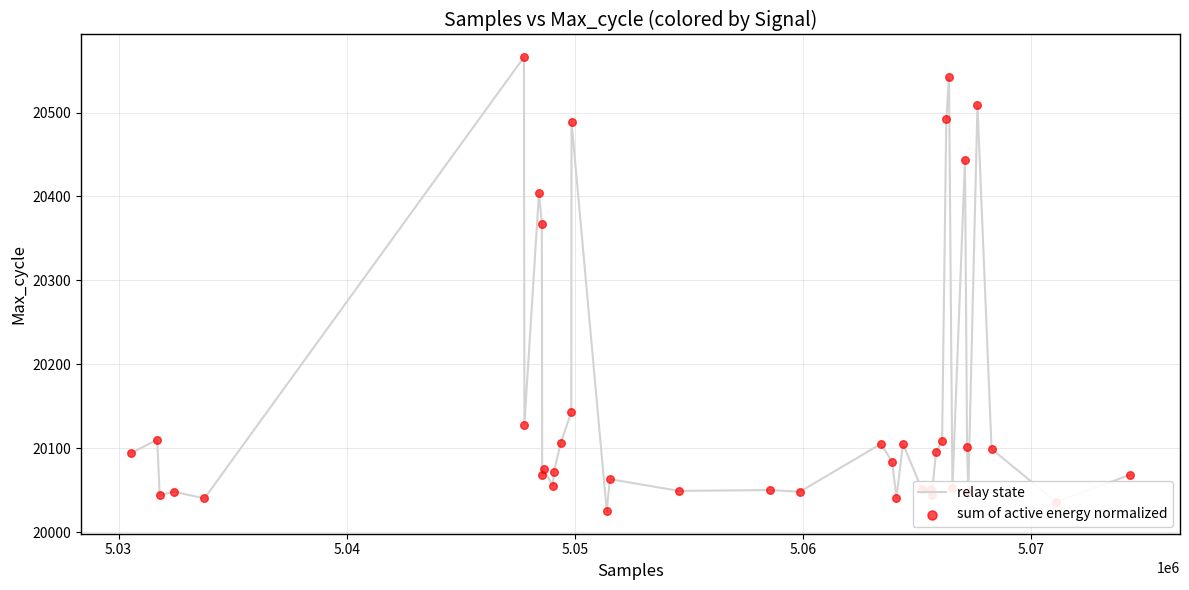

What is the greatest value displayed?

20566